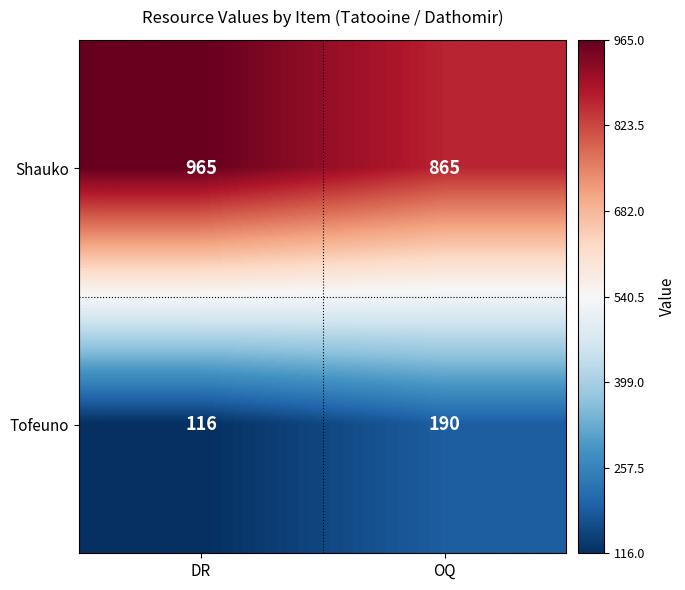

Rank the series by their average value, from highest to lowest.

Shauko, Tofeuno